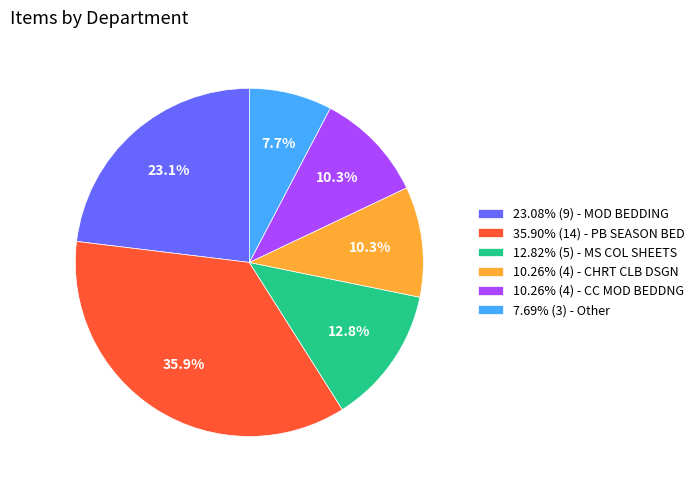

Do 35.90% (14) - PB SEASON BED and 10.26% (4) - CC MOD BEDDNG together represent more than half of the pie?

No